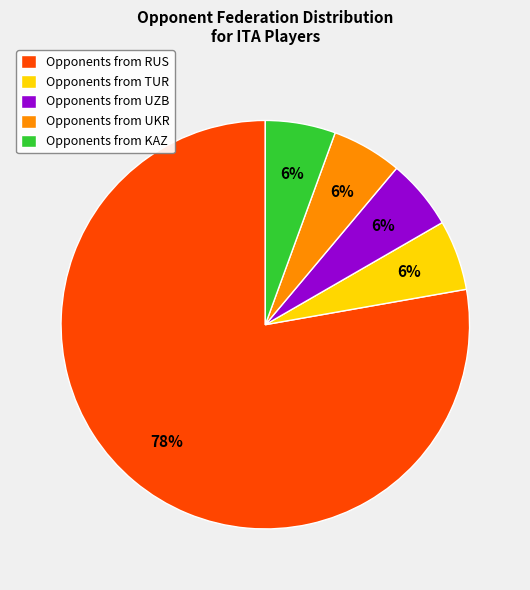

Is there a majority slice in this chart?

Yes